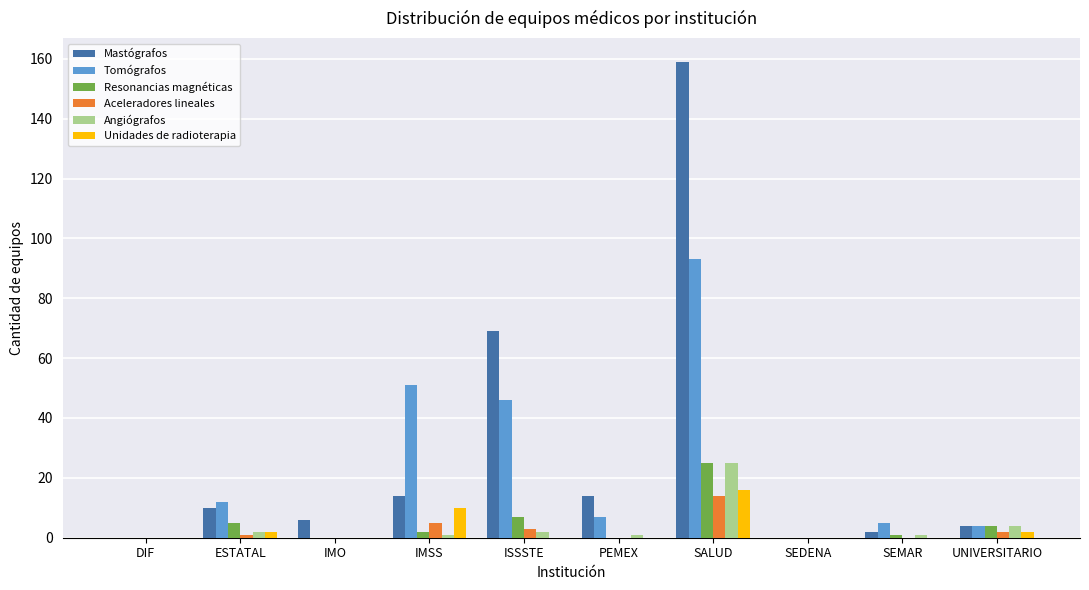

At which category is the sum across all series the highest?

SALUD